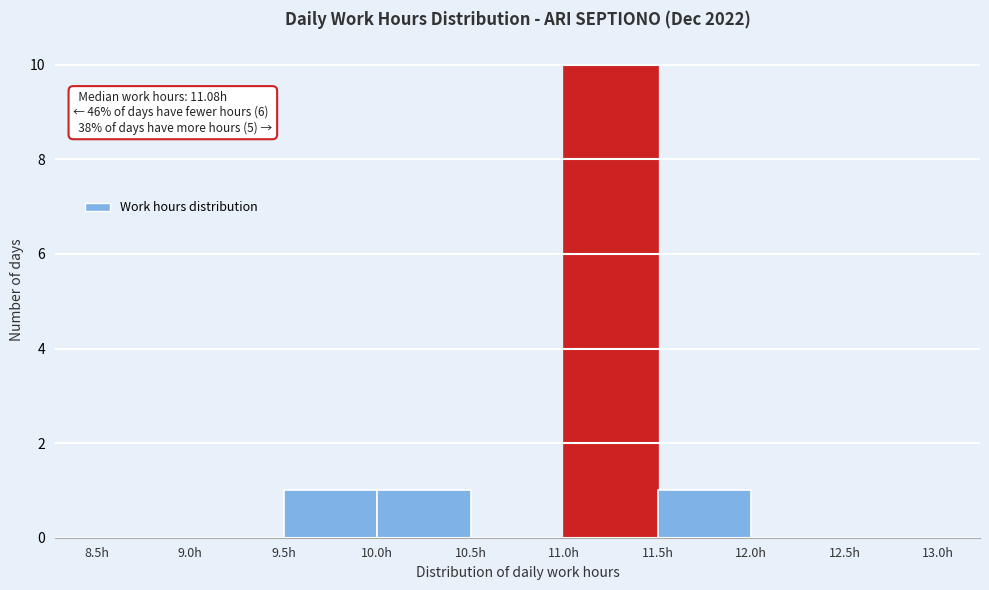

Over which range of the x-axis is the bar tallest?

11.0 to 11.5